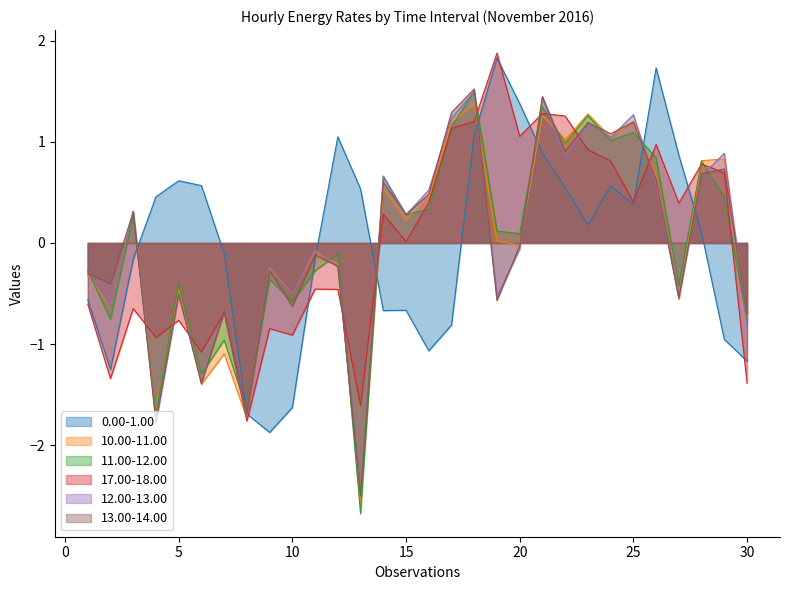

How many intersections are there between 11.00-12.00 and 0.00-1.00?

8